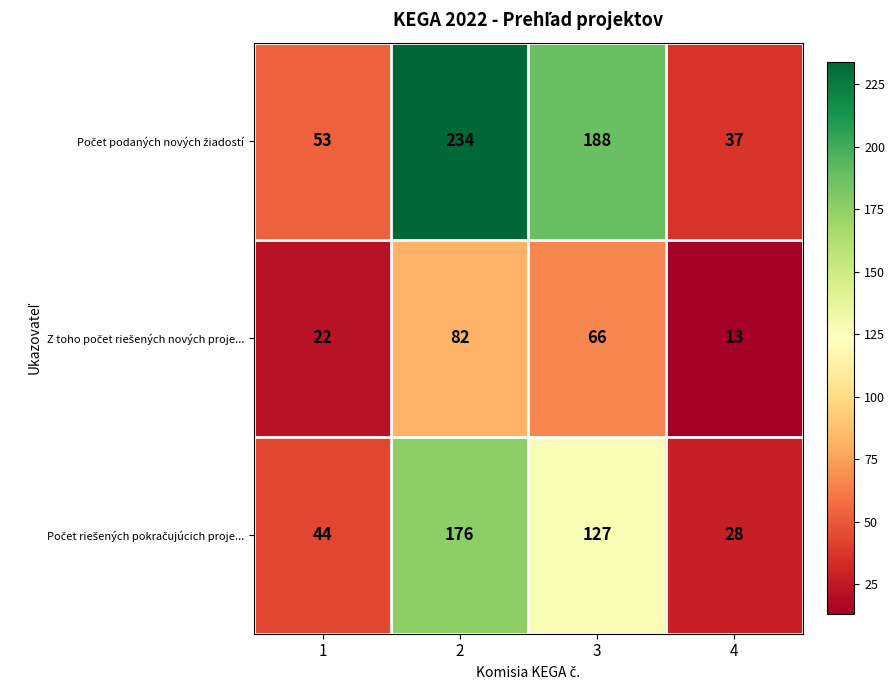

What is the spread (max minus min) of values at 2?

152